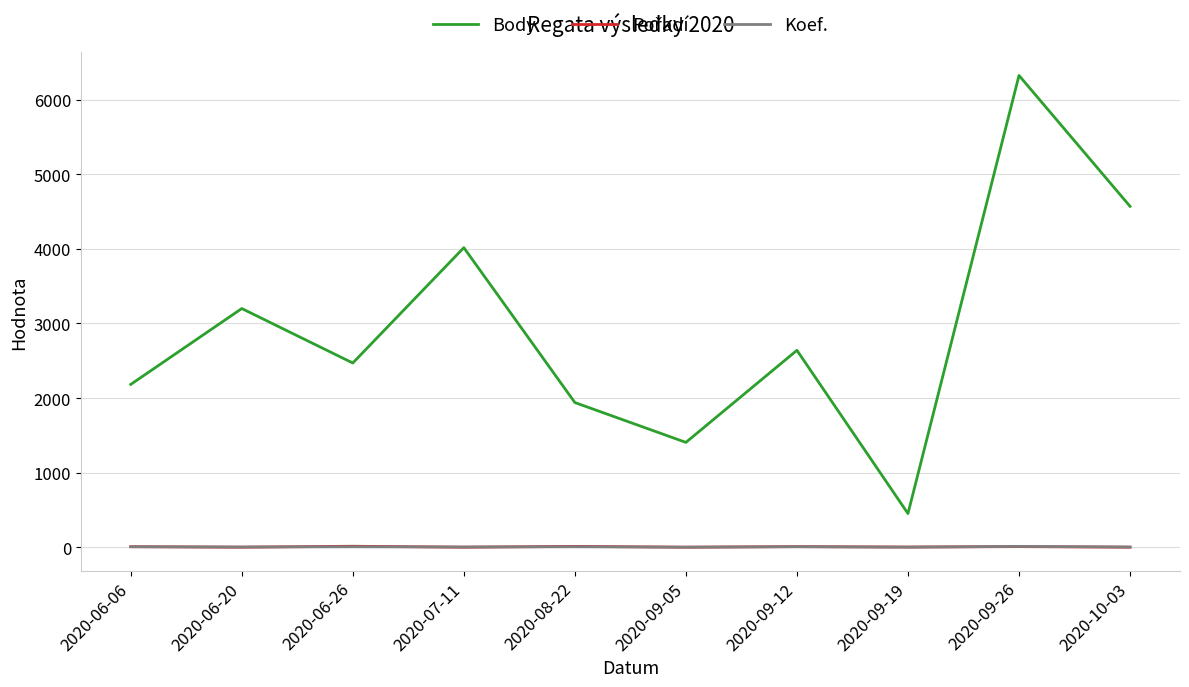

True or false: Body and Koef. intersect in this chart.

False